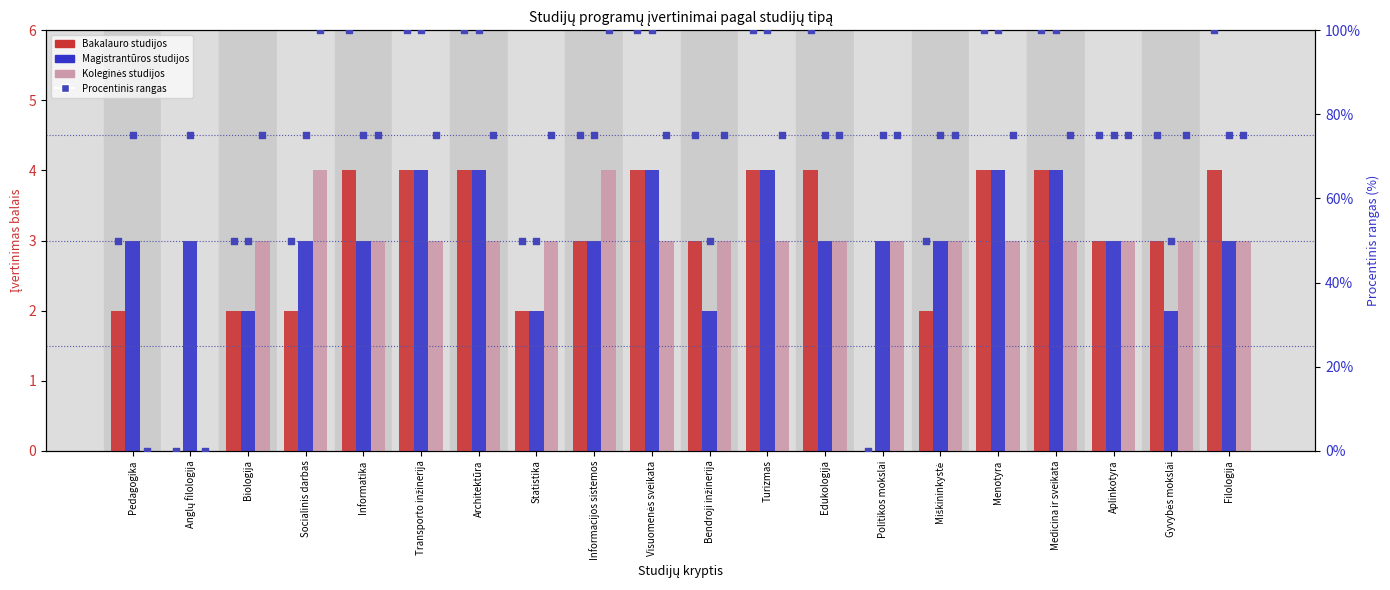

At which category is the sum across all series the highest?

Transporto inžinerija